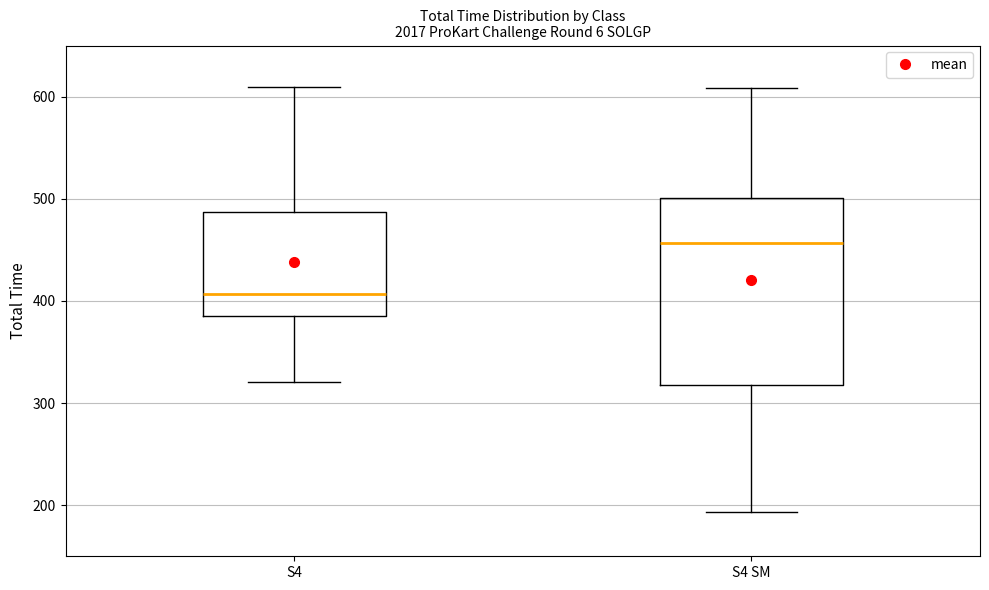

Reading left to right, read every box against the y-axis: the position of its median line, the range the box covers, and the ends of its whiskers. The values are not printed on the chart, so give them approximately, as read against the axis.

S4: median 410, box 380 to 490, whiskers 320 to 610
S4 SM: median 460, box 320 to 500, whiskers 190 to 610